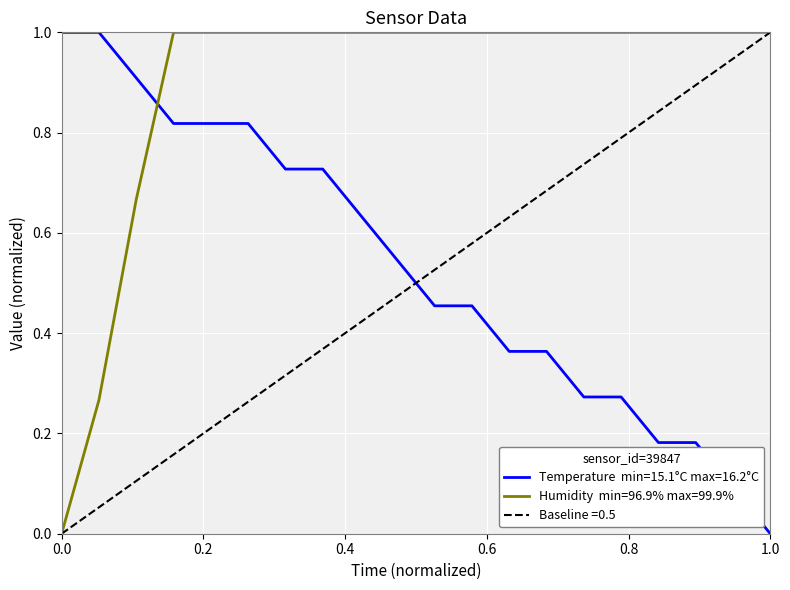

What is the spread (max minus min) of values at 00:04?

0.7